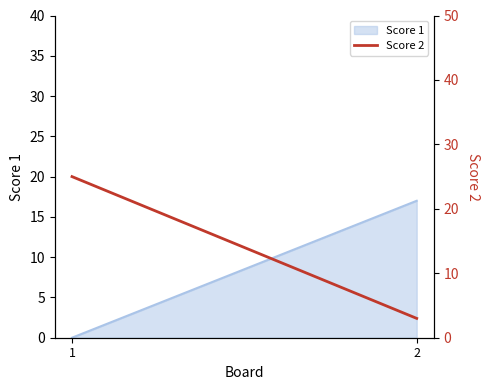

How many data points are less than 25?

1